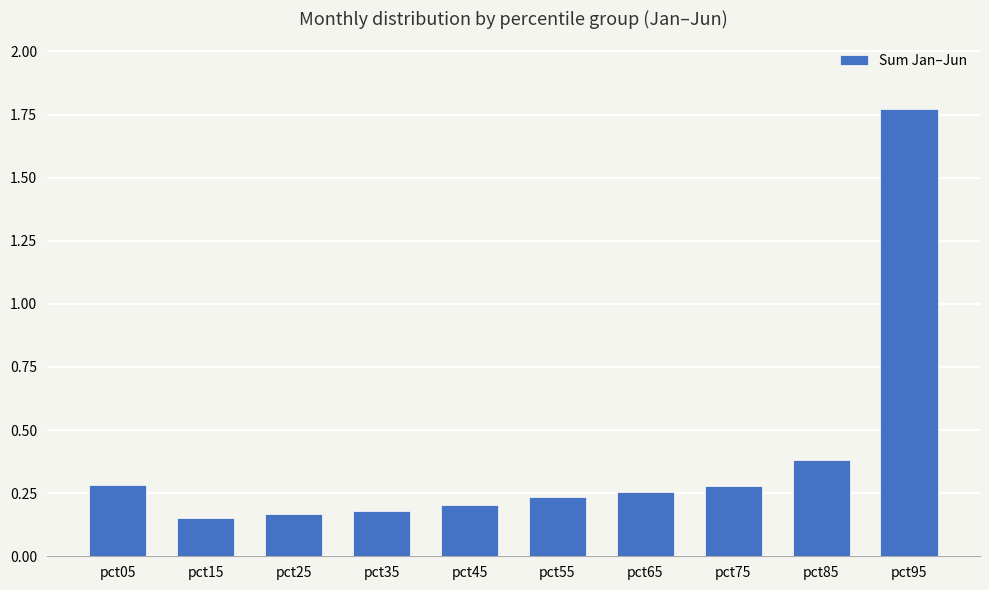

What is the difference between the maximum and minimum values?

1.6